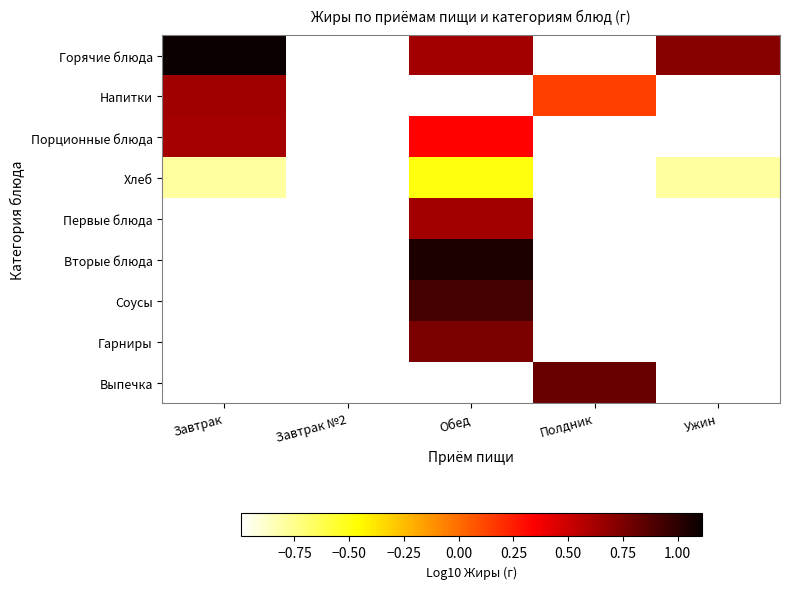

How many data points in Хлеб are less than 0?

3